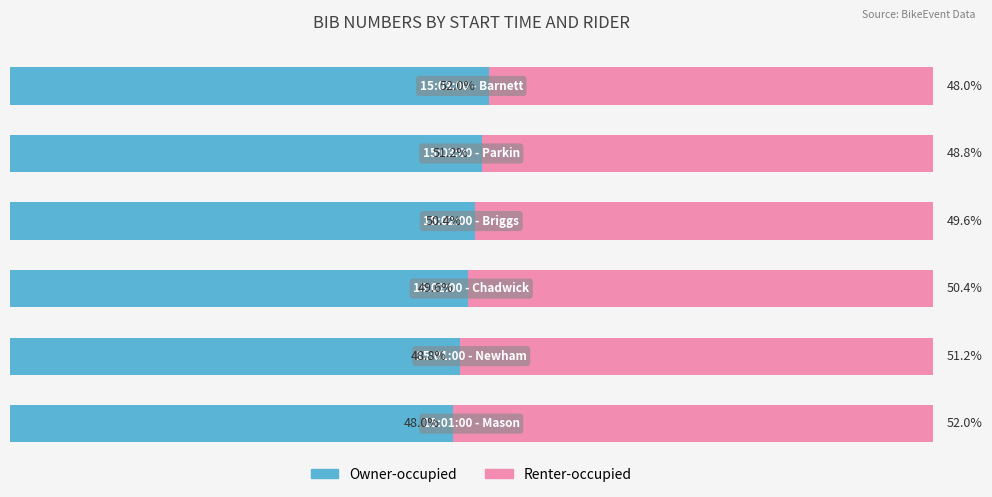

What is the sum of all Owner-occupied values?

300.0